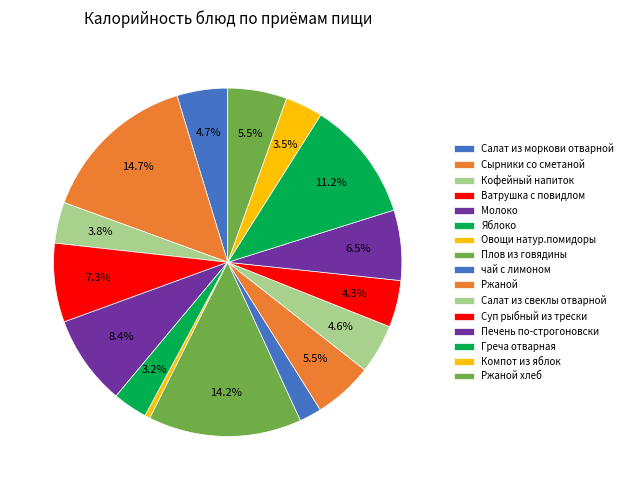

Combined, what portion of the pie is Плов из говядины and Сырники со сметаной?

29.0%